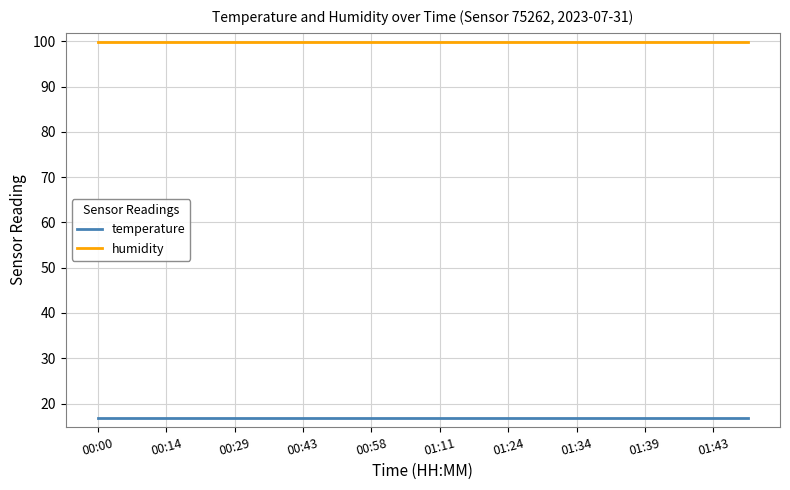

Rank the series by their maximum value, from highest to lowest.

humidity, temperature